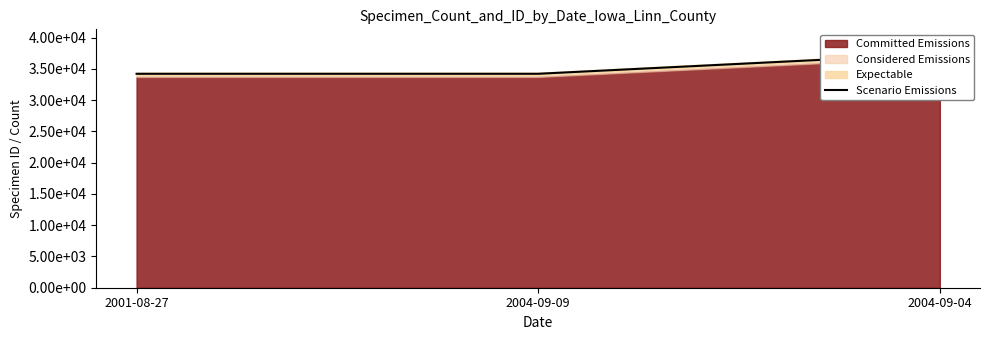

How many lines are shown in the chart?

1